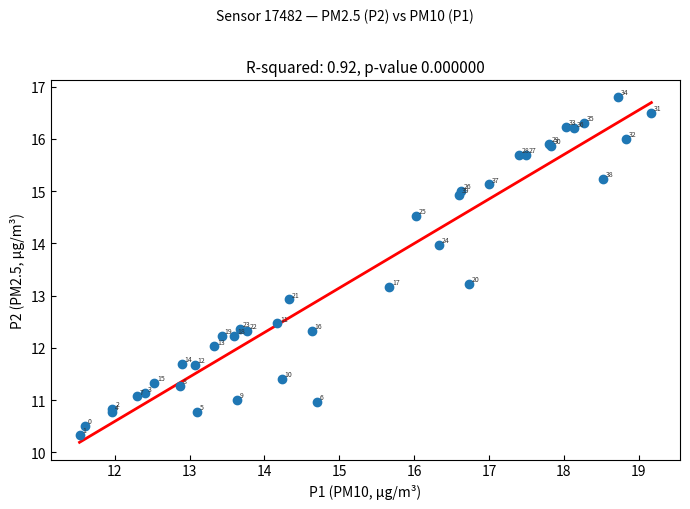

What Y value in the scatter plot is closest to 13?

12.9